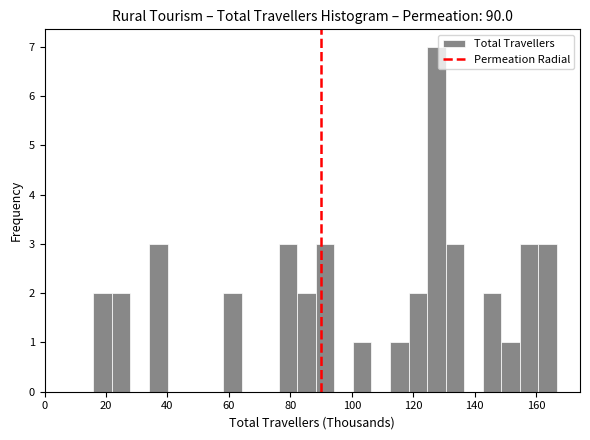

Read against the x-axis, roughly where is the centre of the tallest bar?

128